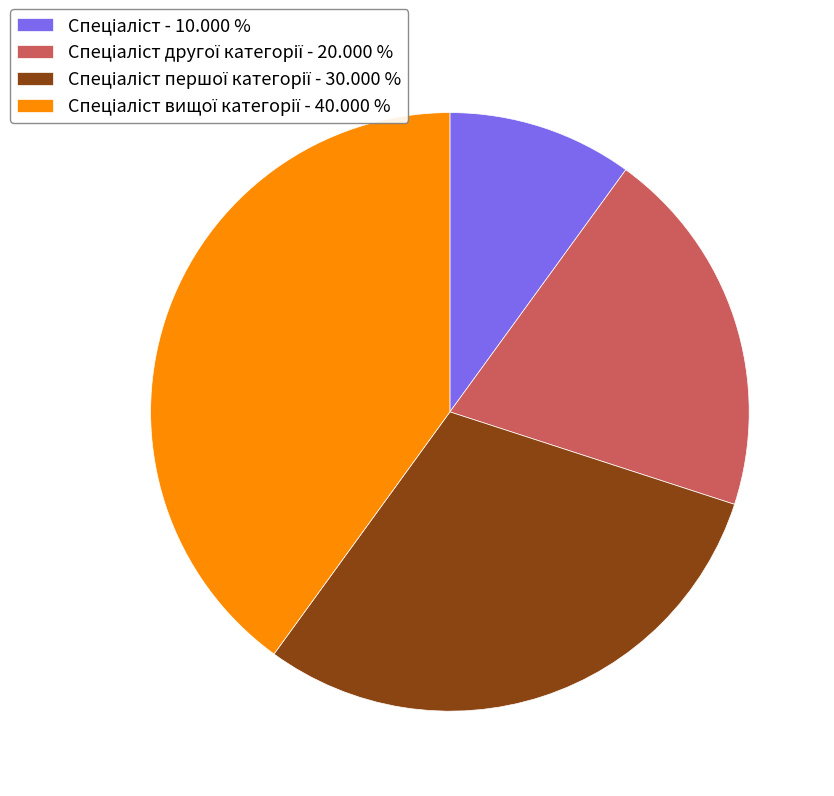

Is there any slice that represents more than half of the pie?

No